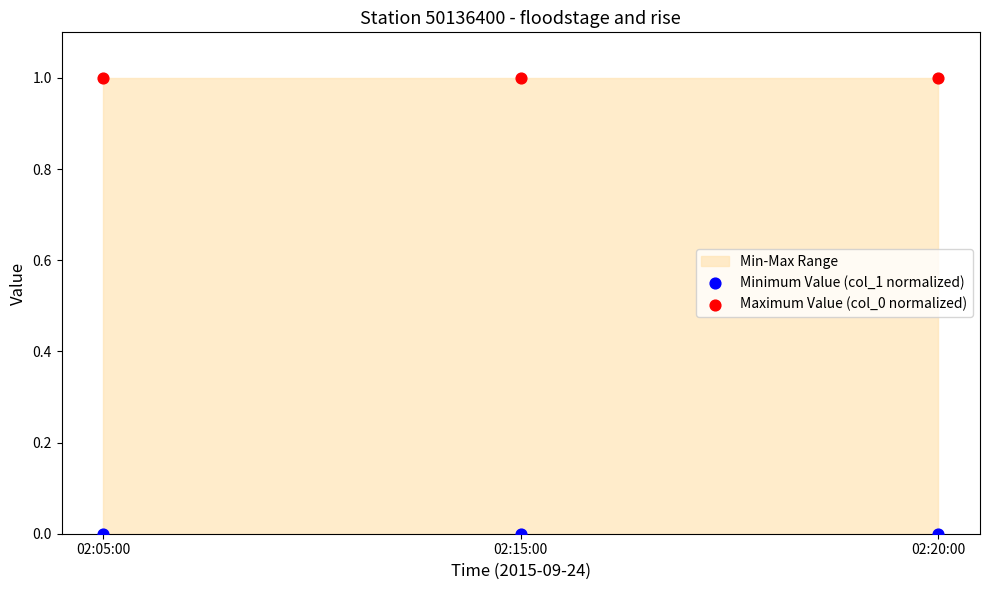

Across all data points, what is the average Y value?

0.5